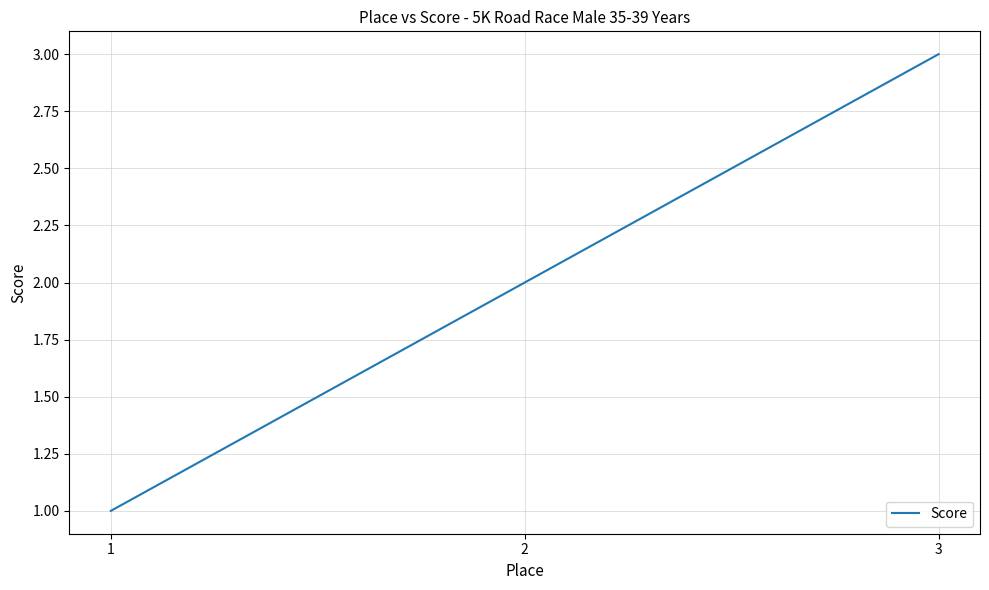

How many categories are shown in the chart?

3